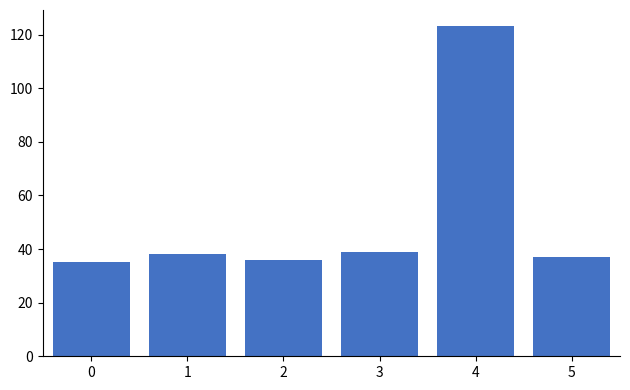

Count the number of categories in the chart.

6